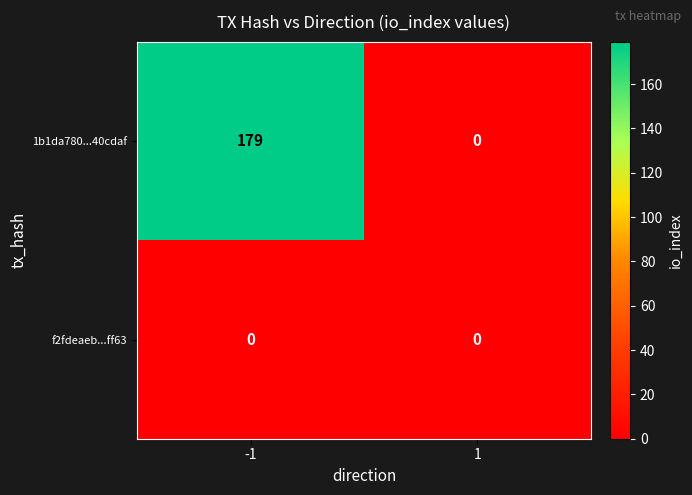

What is the difference between the maximum and minimum values in the 1b1da780...40cdaf series?

179